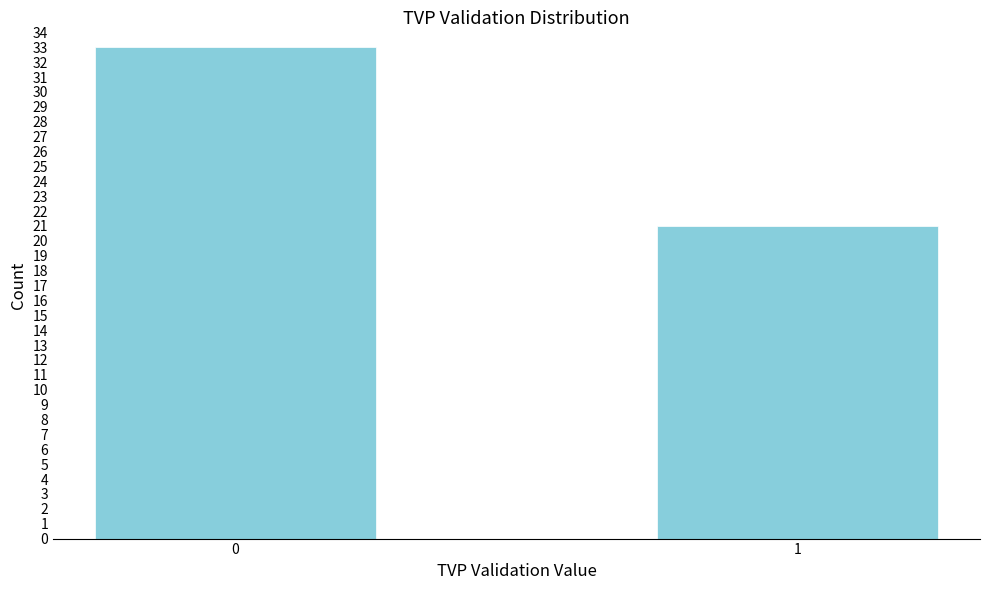

Reading left to right, what are all the values shown in this chart?

33	21